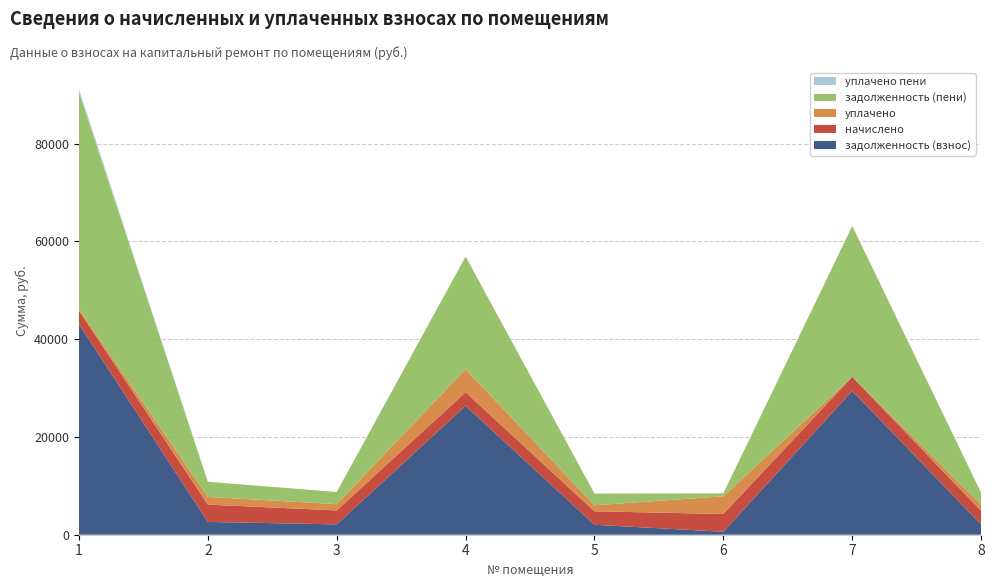

Reading left to right, list all the values displayed in this chart.

задолженность (взнос): 43066.3	2621.4	2115.3	26365.5	2037.8	605.8	29412.5	2078.9
начислено: 2770.2	3539.7	2856.4	2788.7	2751.7	3638.2	2881.0	2807.2
уплачено: 334.1	1582.9	1277.3	4728.9	1230.5	3615.2	0.0	1255.3
задолженность (пени): 44435.9	3091.9	2495.0	23030.9	2403.6	606.4	30853.0	2452.0
уплачено пени: 519.6	0.0	0.0	0.0	0.0	0.0	0.0	0.0